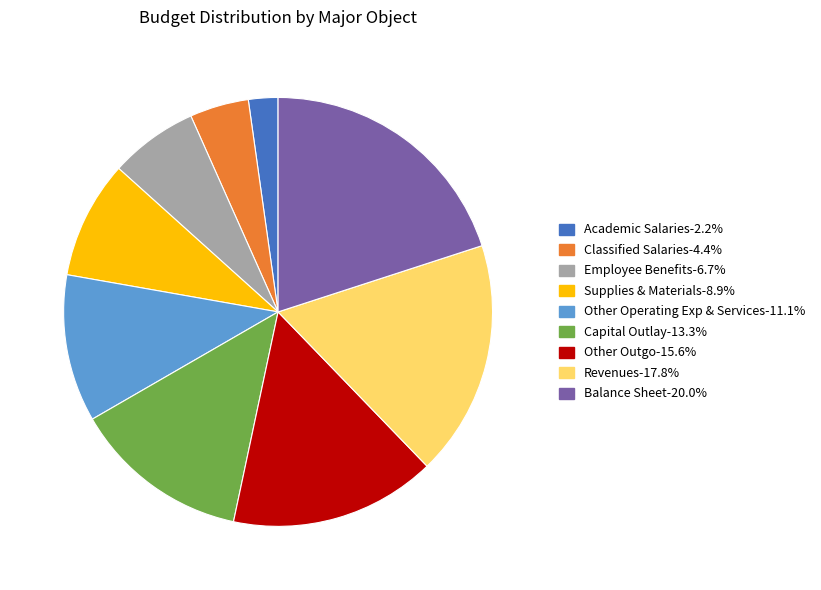

Rank the categories by value from lowest to highest.

Academic Salaries, Classified Salaries, Employee Benefits, Supplies & Materials, Other Operating Exp & Services, Capital Outlay, Other Outgo, Revenues, Balance Sheet